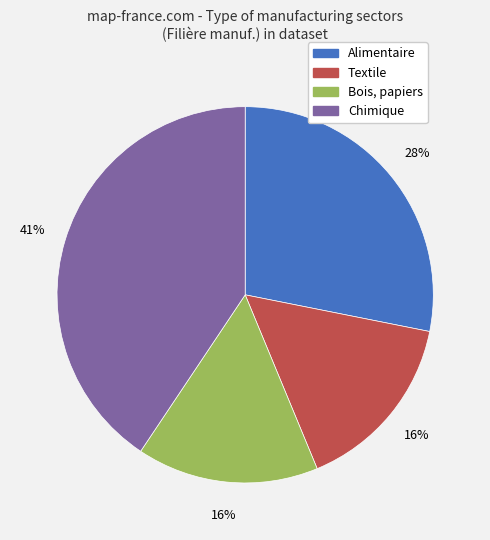

To the nearest percent, what is the average slice percentage?

25%